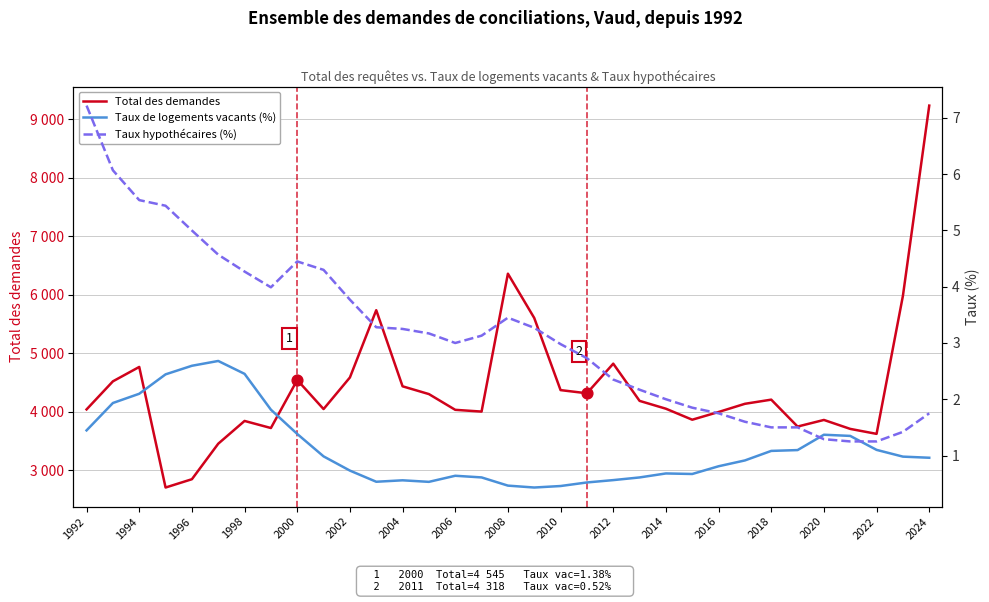

Which series has the widest spread of Y values?

Total des demandes